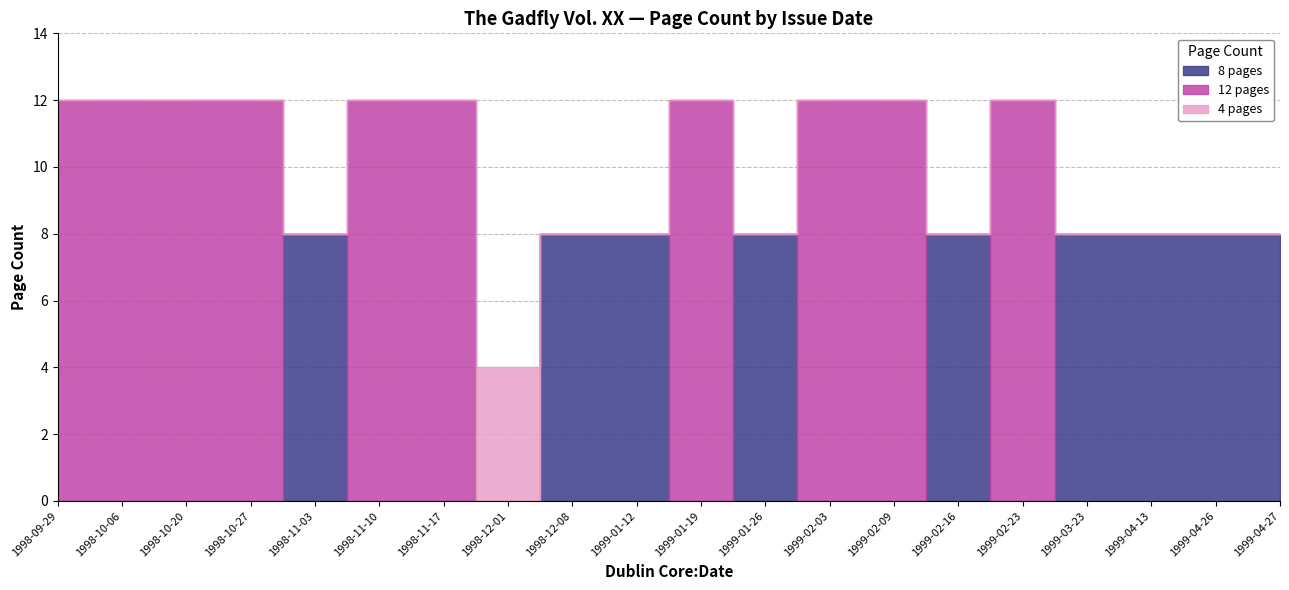

Which category has the highest value in the 12 pages series?

1998-09-29